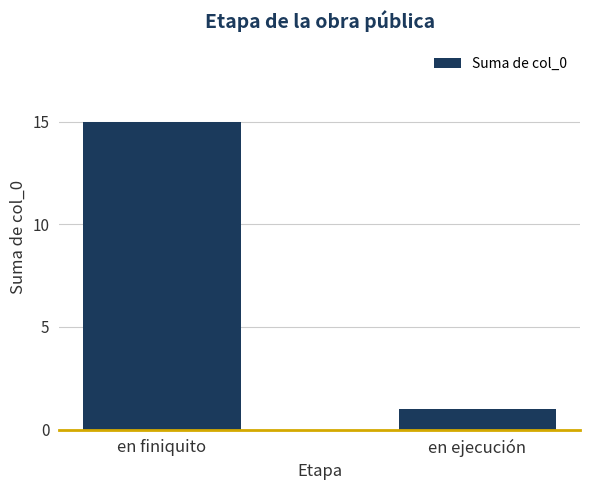

True or false: the data shows 1 at en ejecución.

True